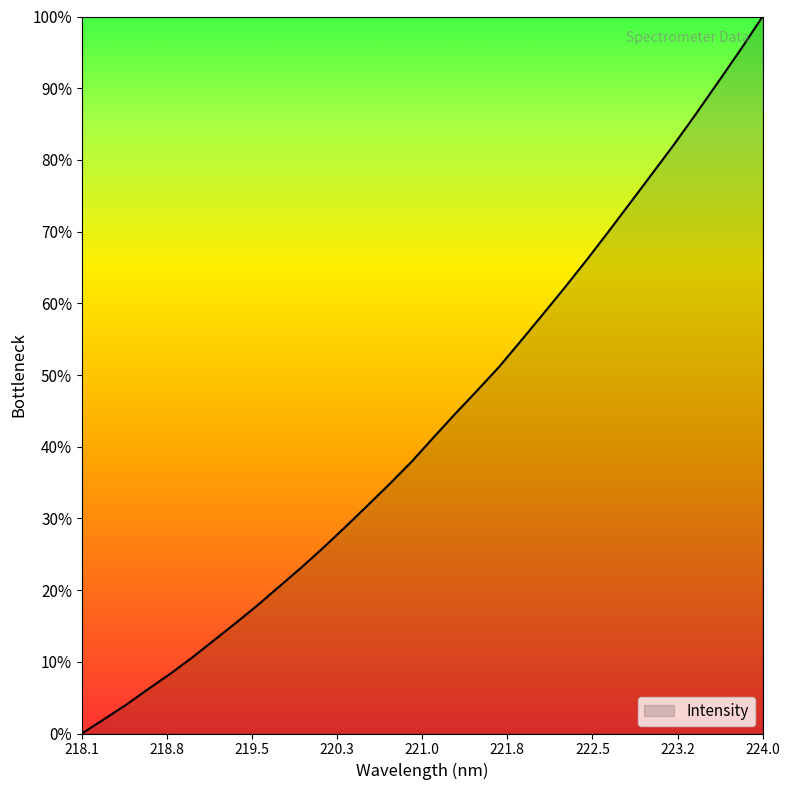

Rank the categories by value from lowest to highest.

218.0596, 218.2508, 218.442, 218.6332, 218.8244, 219.0156, 219.2067, 219.3979, 219.589, 219.7801, 219.9712, 220.1623, 220.3533, 220.5444, 220.7354, 220.9264, 221.1174, 221.3083, 221.4993, 221.6902, 221.8812, 222.0721, 222.263, 222.4538, 222.6447, 222.8355, 223.0264, 223.2172, 223.408, 223.5987, 223.7895, 223.9802